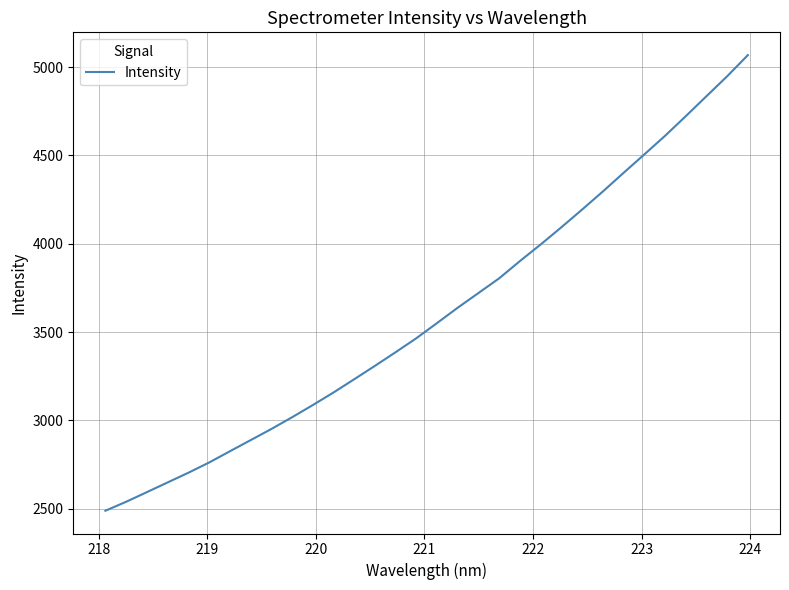

What is the difference between the maximum and minimum values?

2579.2